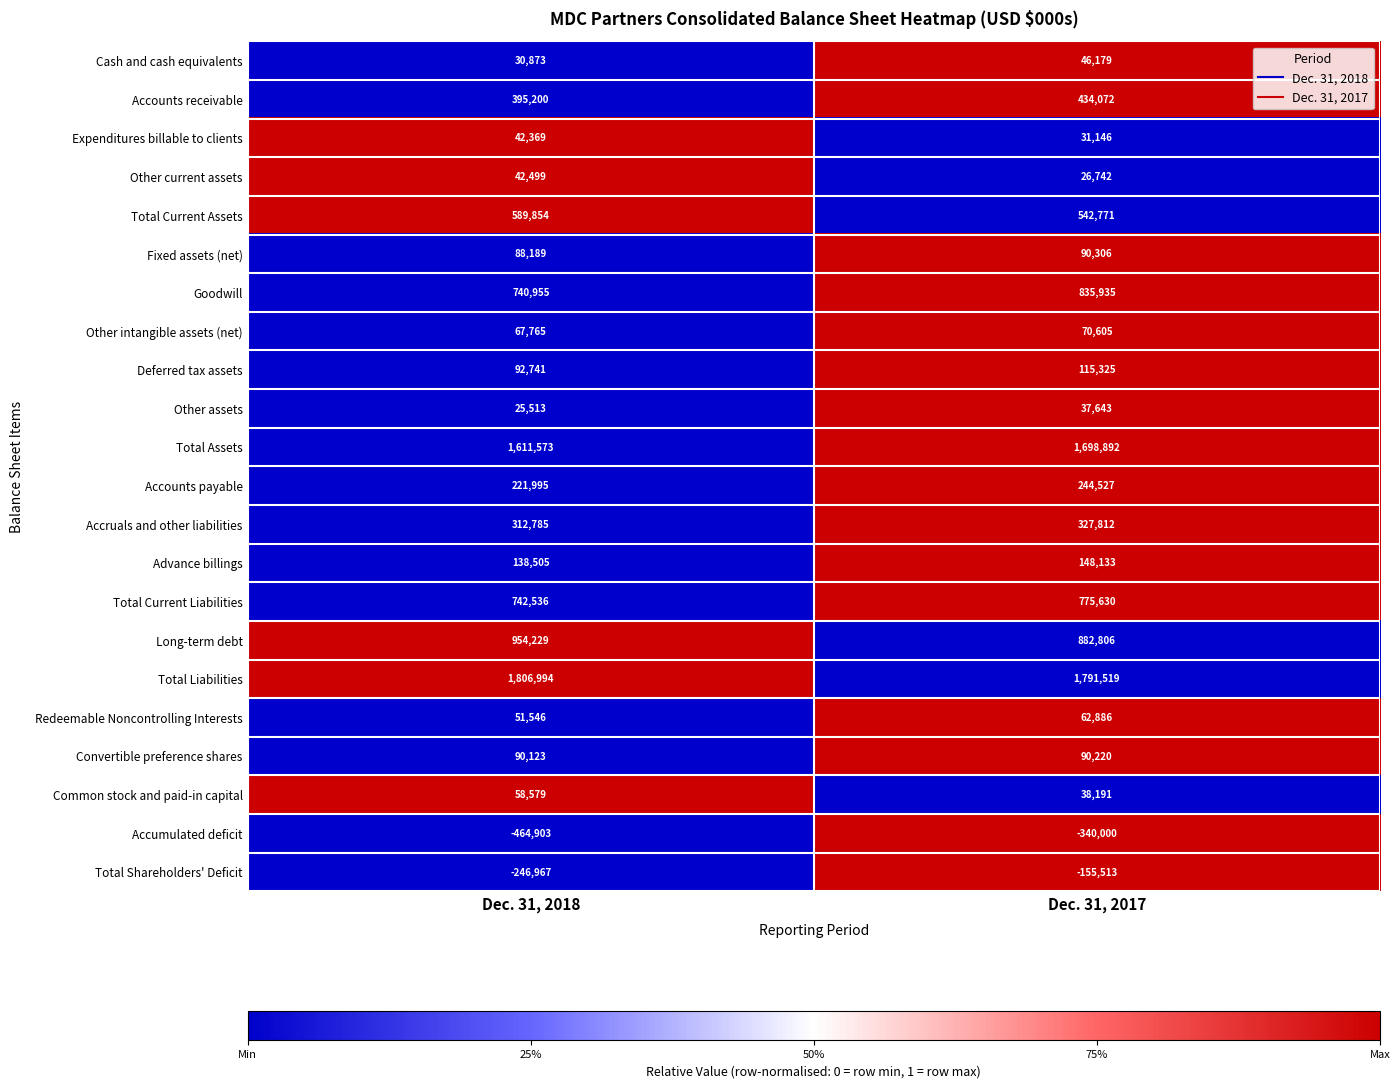

Is it true that Total Current Assets equals 250688 at Dec. 31, 2018?

False